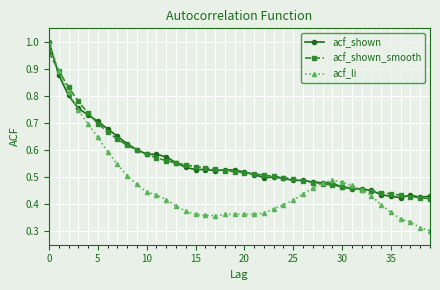

True or false: acf_shown_smooth and acf_li intersect in this chart.

True